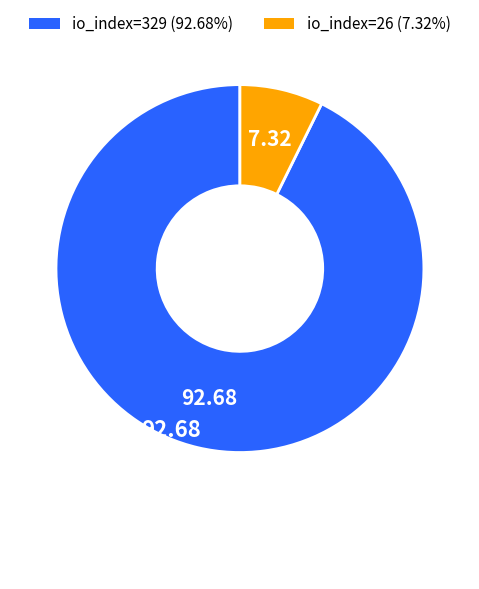

Which slice represents more than half of the pie?

io_index=329